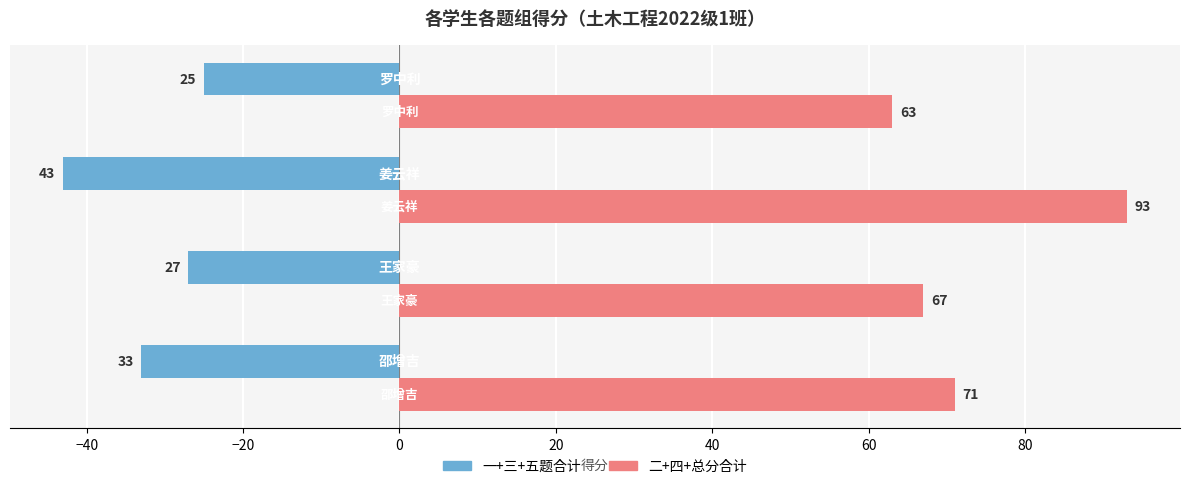

Rank the series by their average value, from lowest to highest.

一+三+五题合计, 二+四+总分合计